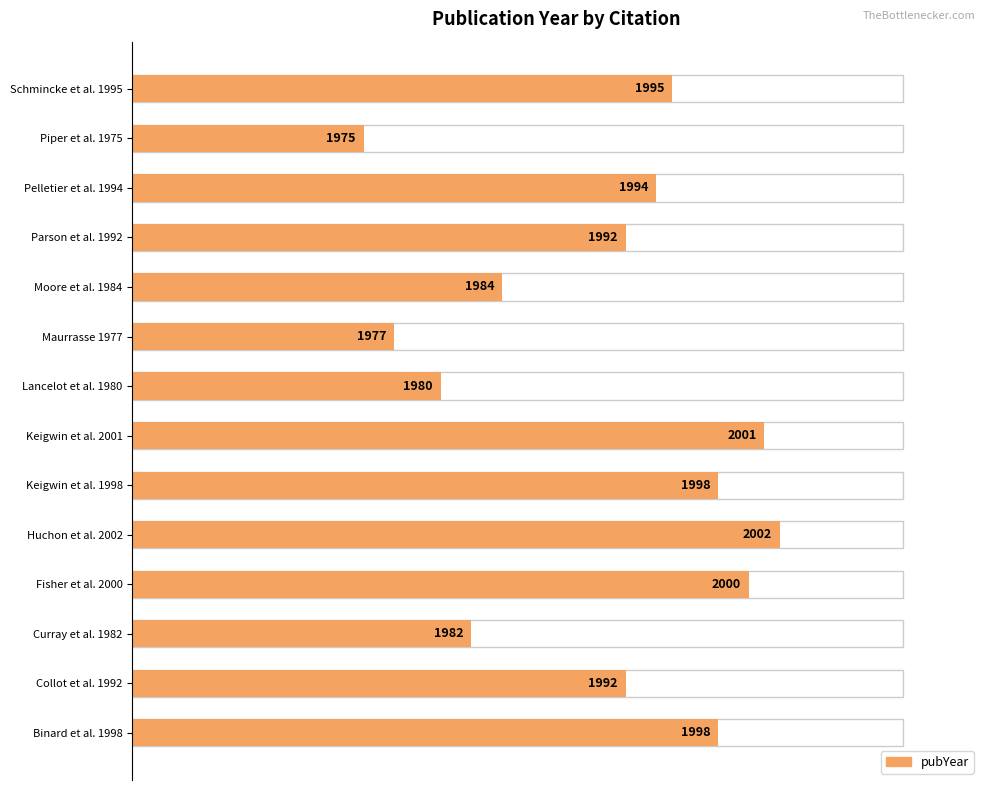

Are the bars grouped side by side (vs. stacked)?

No